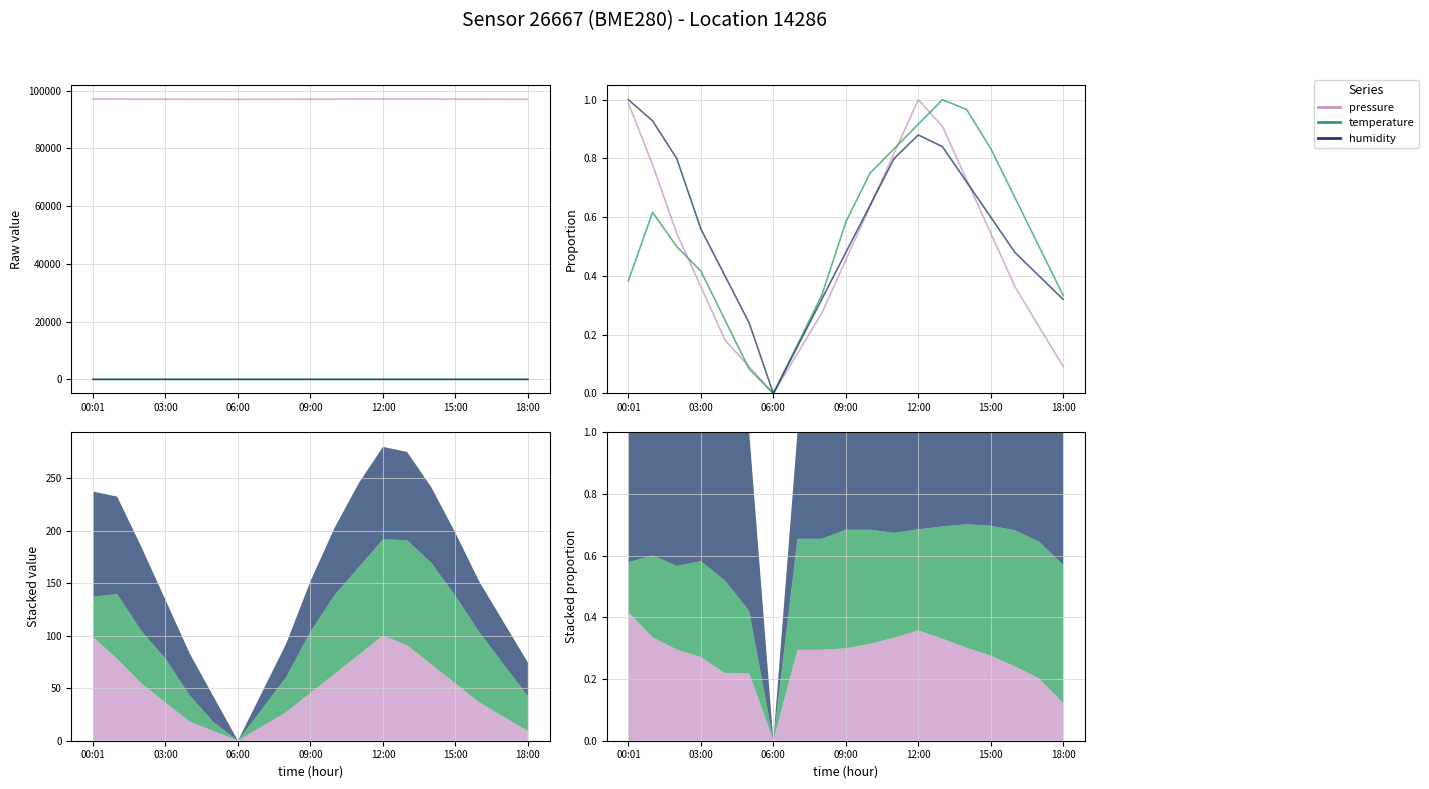

What is the maximum value for temperature?

1.0